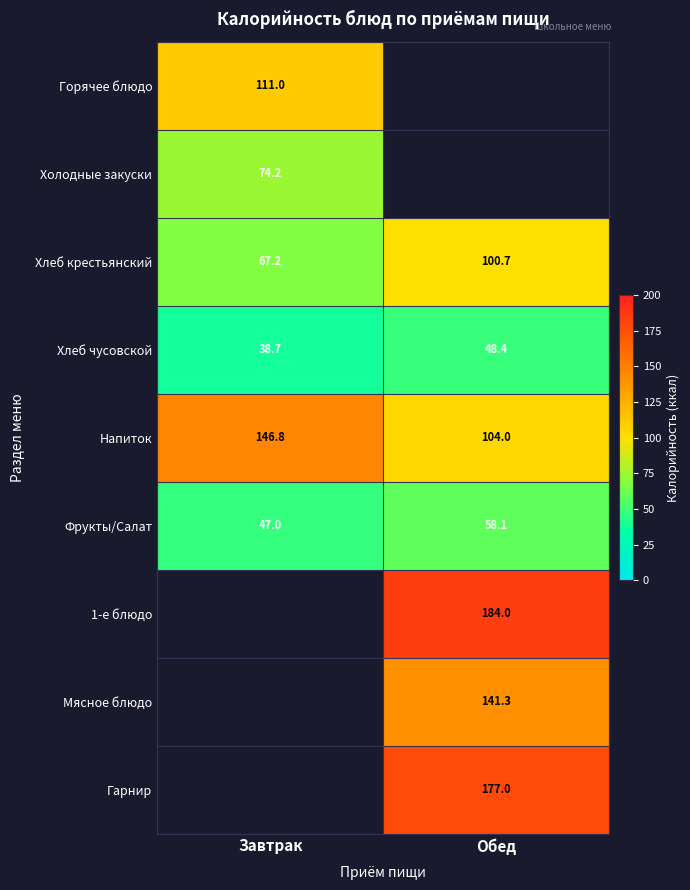

Is the value of Напиток at Завтрак greater than the value of Хлеб крестьянский at Завтрак?

Yes